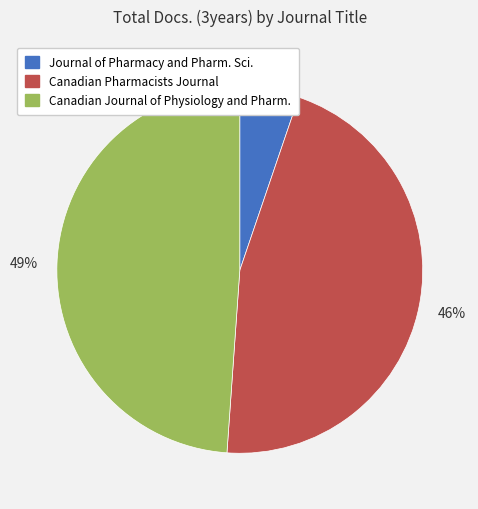

To the nearest percent, what is the difference between the largest and smallest slice percentages?

44%